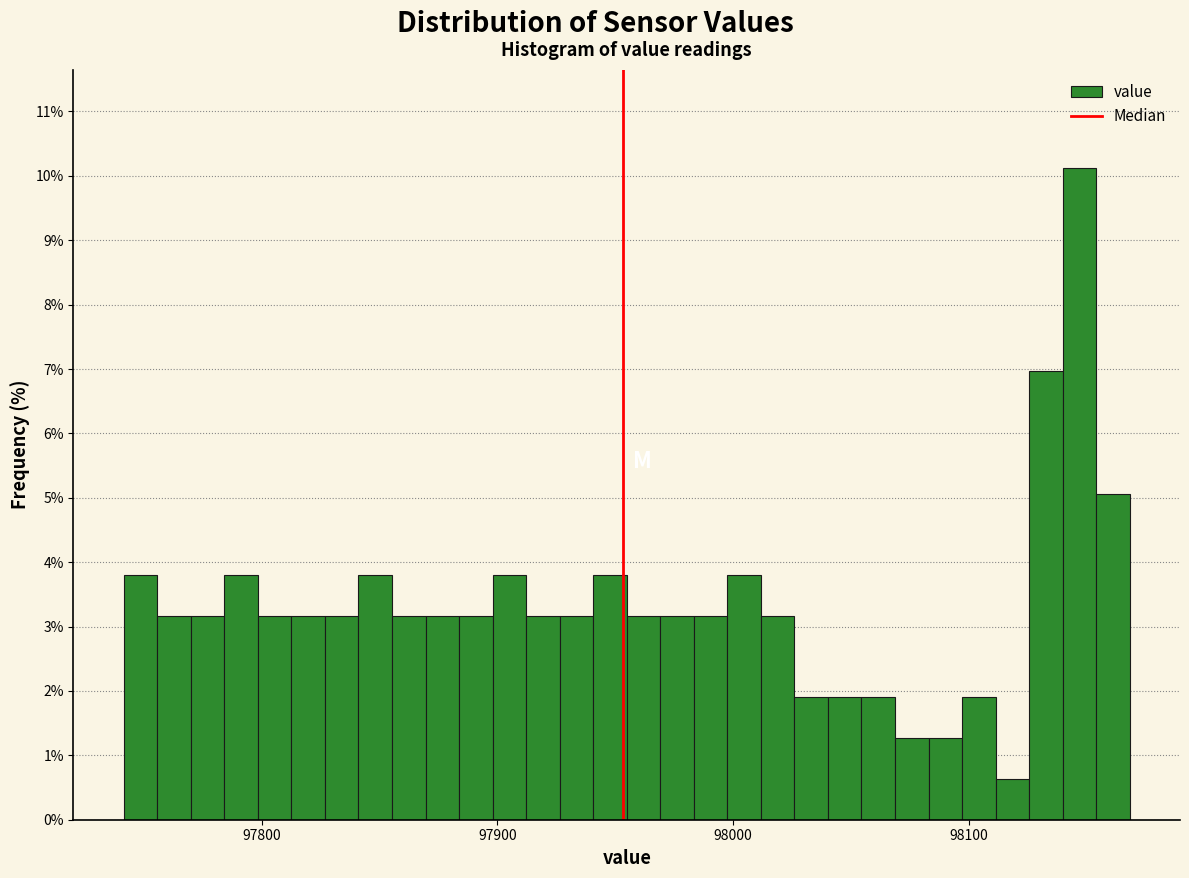

Around what value on the x-axis is the tallest bar? Give the approximate position of its centre, as read against the axis.

98150